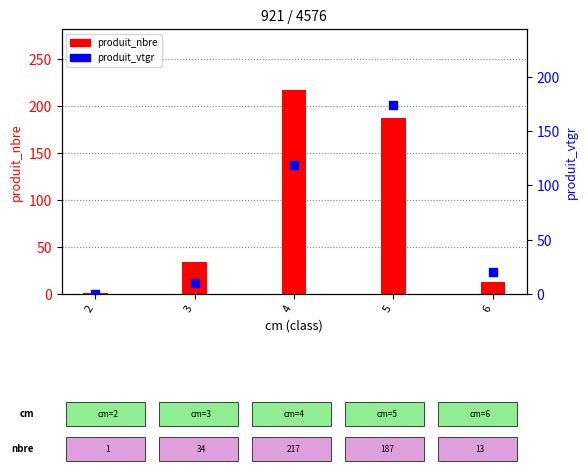

At how many categories does at least one series exceed 56?

2